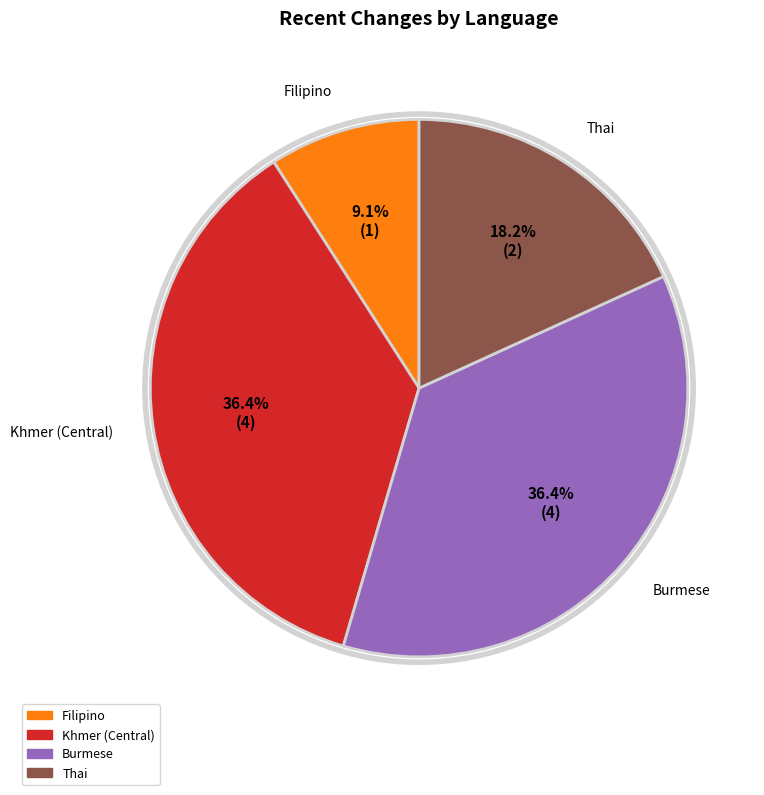

Is there a majority slice in this chart?

No